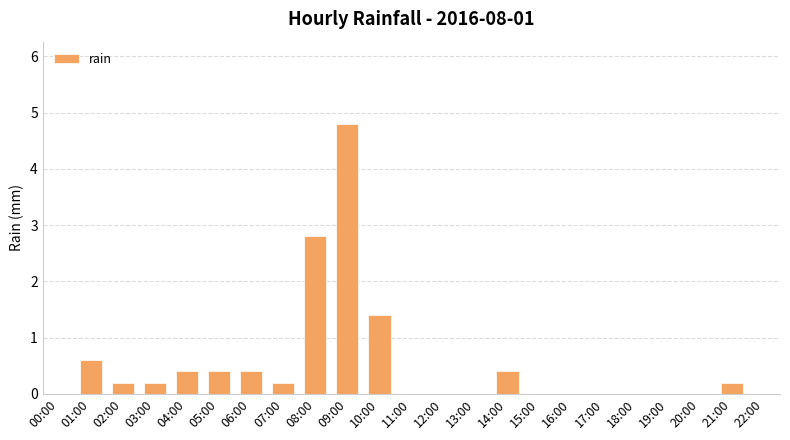

What is the approximate value at 05:00?

0.4